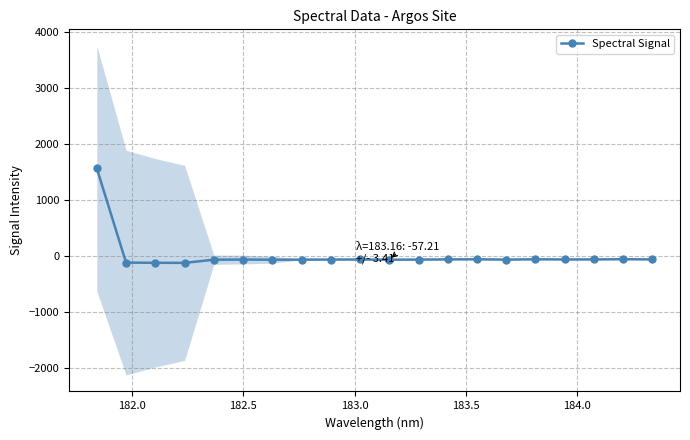

What is the value of the Spectral Signal point at the 1st from the left?

1572.1